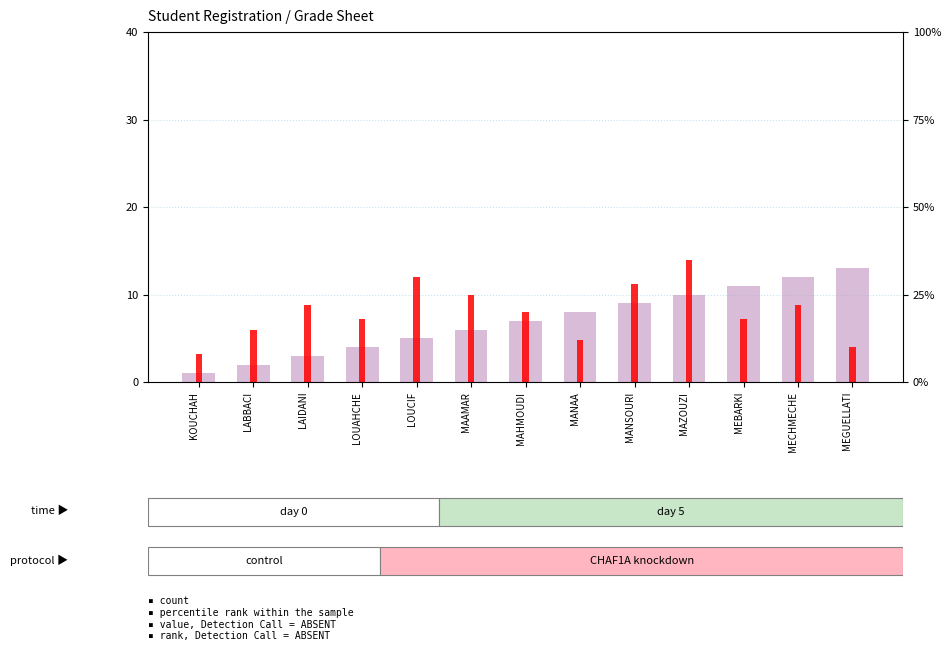

What is the difference between the maximum and minimum values in the percentile rank within the sample series?

10.8